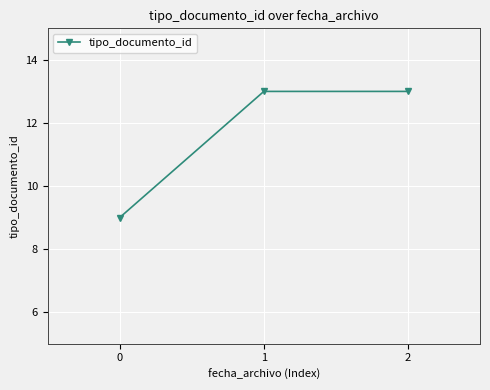

What is the ratio of the value at 2 to the value at 0?

1.4